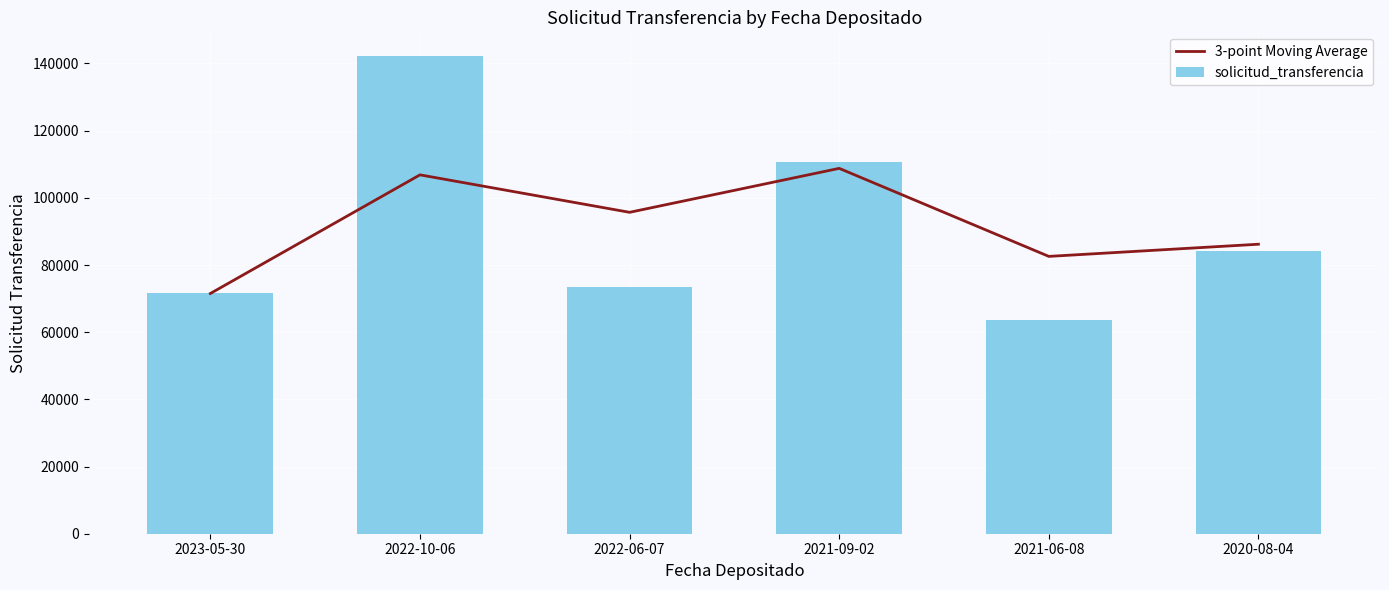

At which label is 3-point Moving Average closest to 90146?

2020-08-04